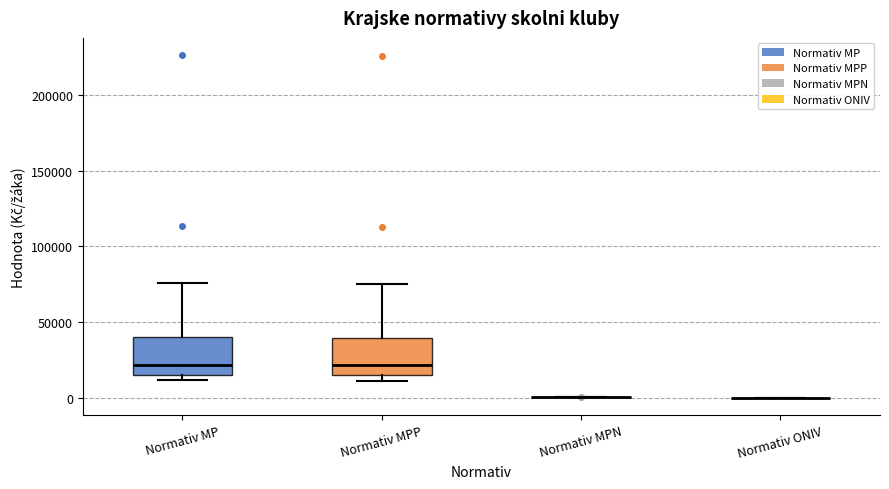

Where is the lower edge of the box for Normativ MP on the y-axis? The values are not printed on the chart, so give them approximately, as read against the axis.

15000